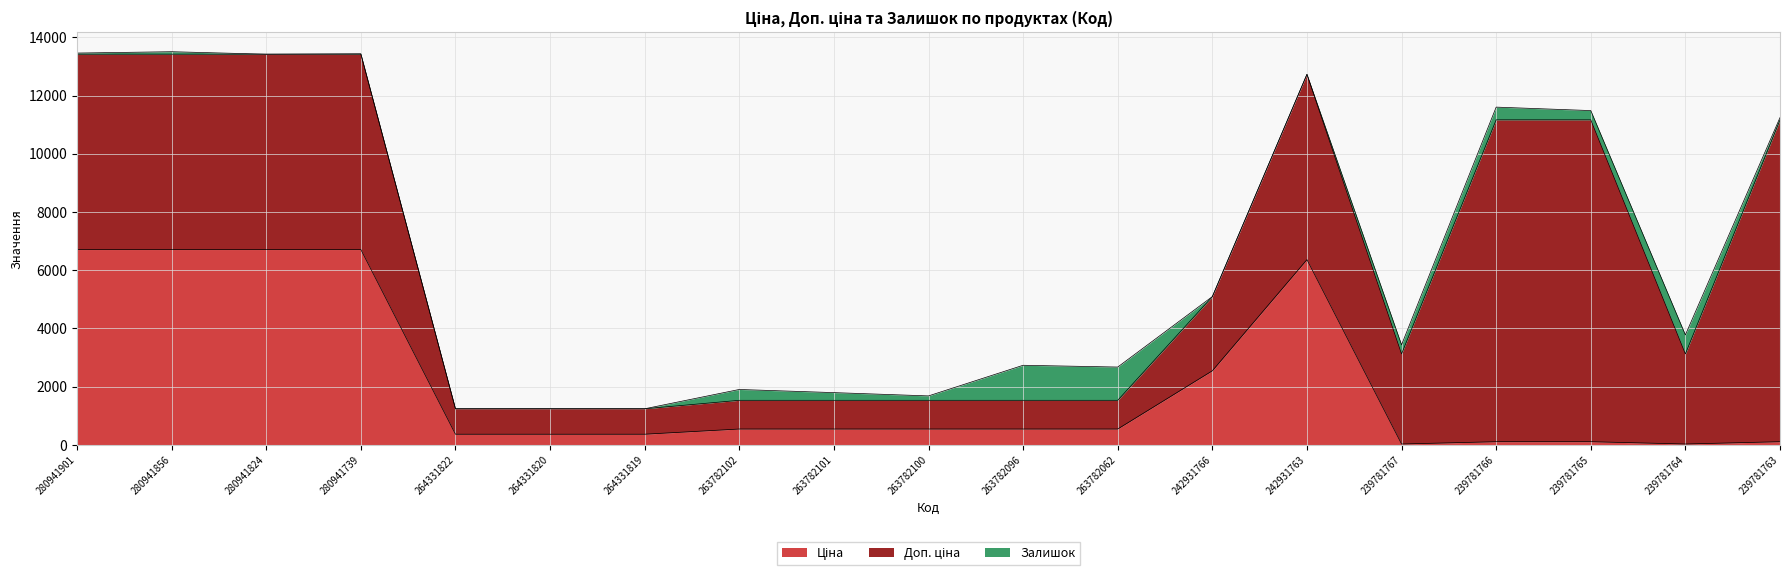

What is the value of the Доп. ціна point at the 17th from the left?

11055.0